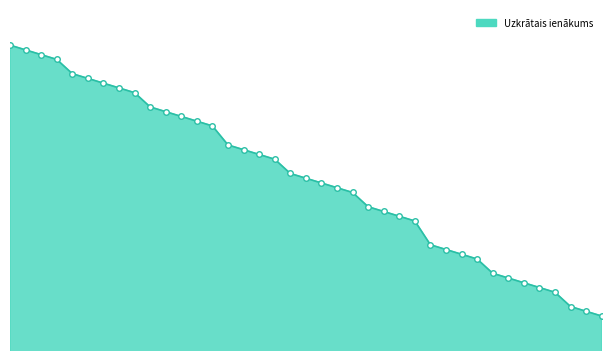

Reading left to right, what are all the values shown in this chart?

2020-05-19=2.8	2020-05-18=2.8	2020-05-15=2.8	2020-05-14=2.8	2020-05-13=2.7	2020-05-12=2.7	2020-05-11=2.7	2020-05-08=2.7	2020-05-07=2.7	2020-05-06=2.7	2020-05-05=2.7	2020-05-04=2.7	2020-04-30=2.7	2020-04-29=2.7	2020-04-28=2.6	2020-04-27=2.6	2020-04-24=2.6	2020-04-23=2.6	2020-04-22=2.6	2020-04-21=2.6	2020-04-20=2.6	2020-04-17=2.6	2020-04-16=2.6	2020-04-15=2.5	2020-04-14=2.5	2020-04-09=2.5	2020-04-08=2.5	2020-04-07=2.5	2020-04-06=2.5	2020-04-03=2.5	2020-04-02=2.4	2020-04-01=2.4	2020-03-31=2.4	2020-03-30=2.4	2020-03-27=2.4	2020-03-26=2.4	2020-03-25=2.4	2020-03-24=2.4	2020-03-23=2.4